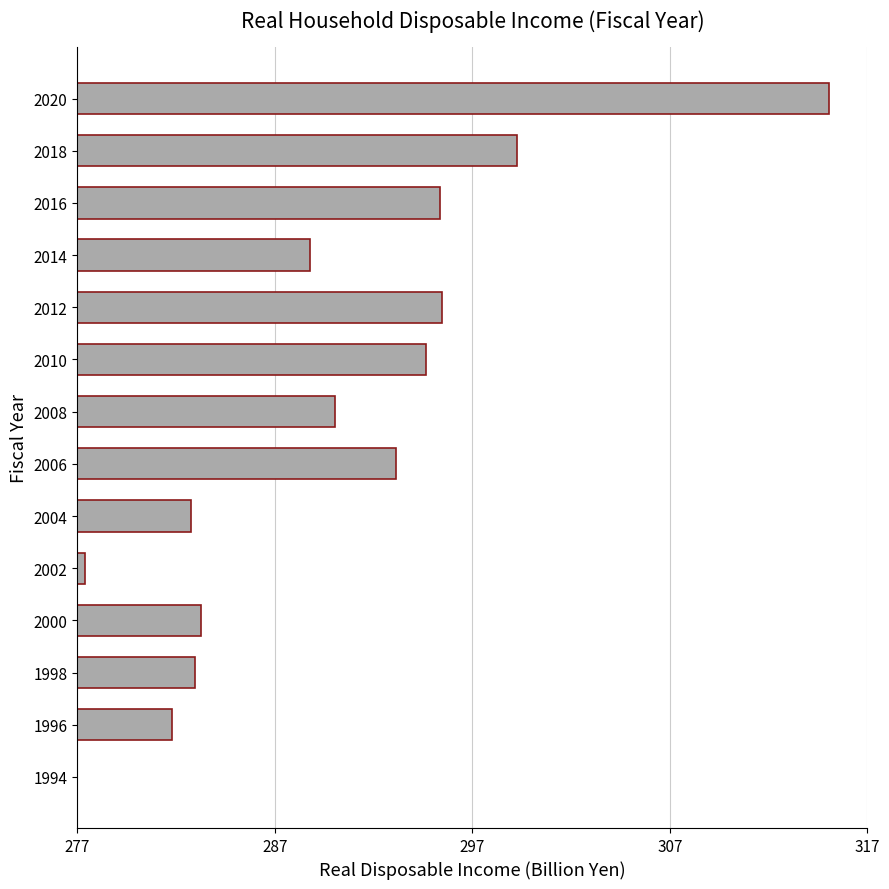

Are the bars horizontal?

Yes